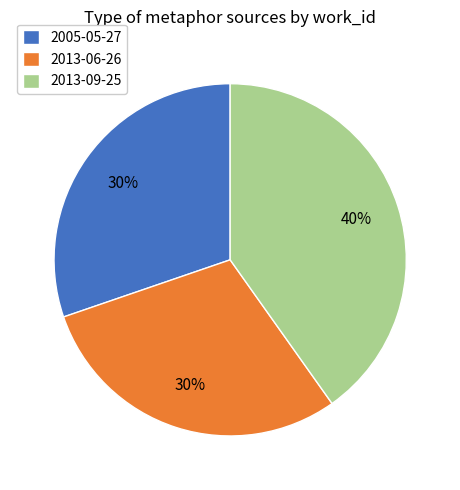

Does any single category account for the majority?

No